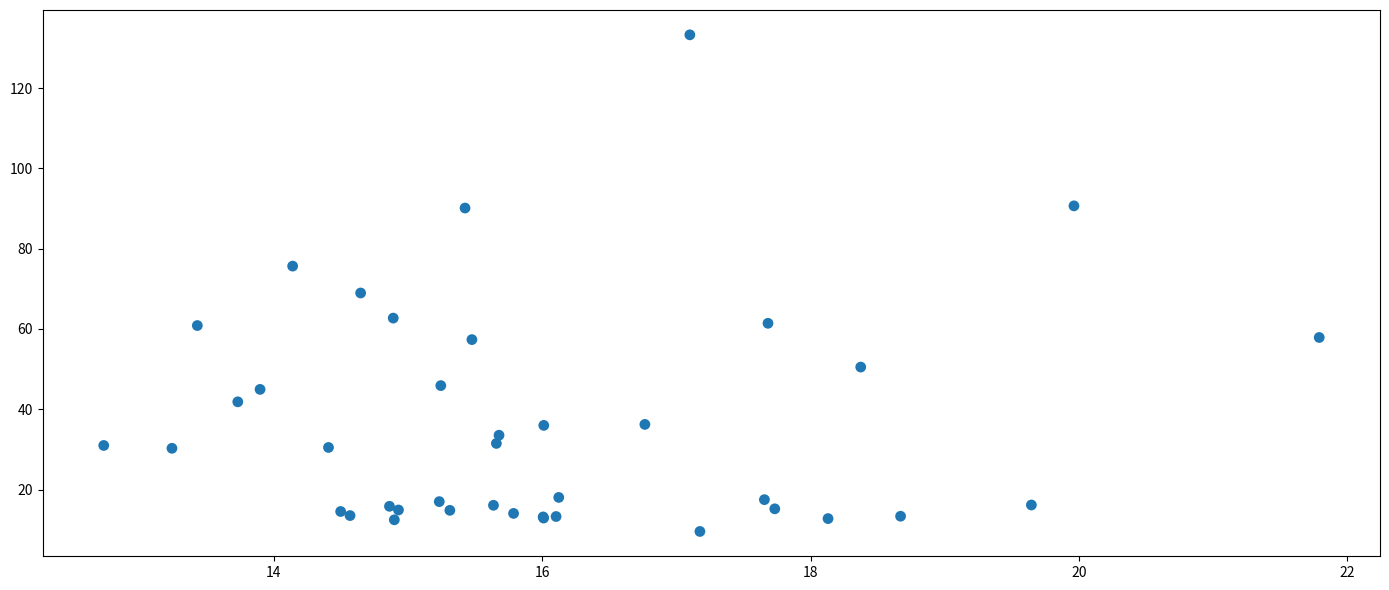

What Y value in the scatter plot is closest to 71?

69.0